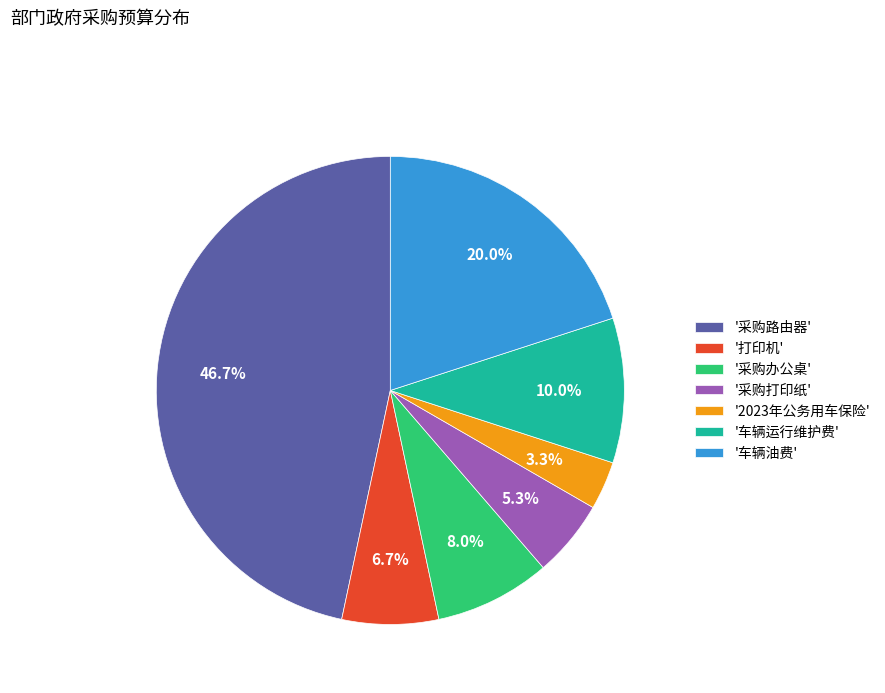

What is the smallest slice in the pie chart?

'2023年公务用车保险'